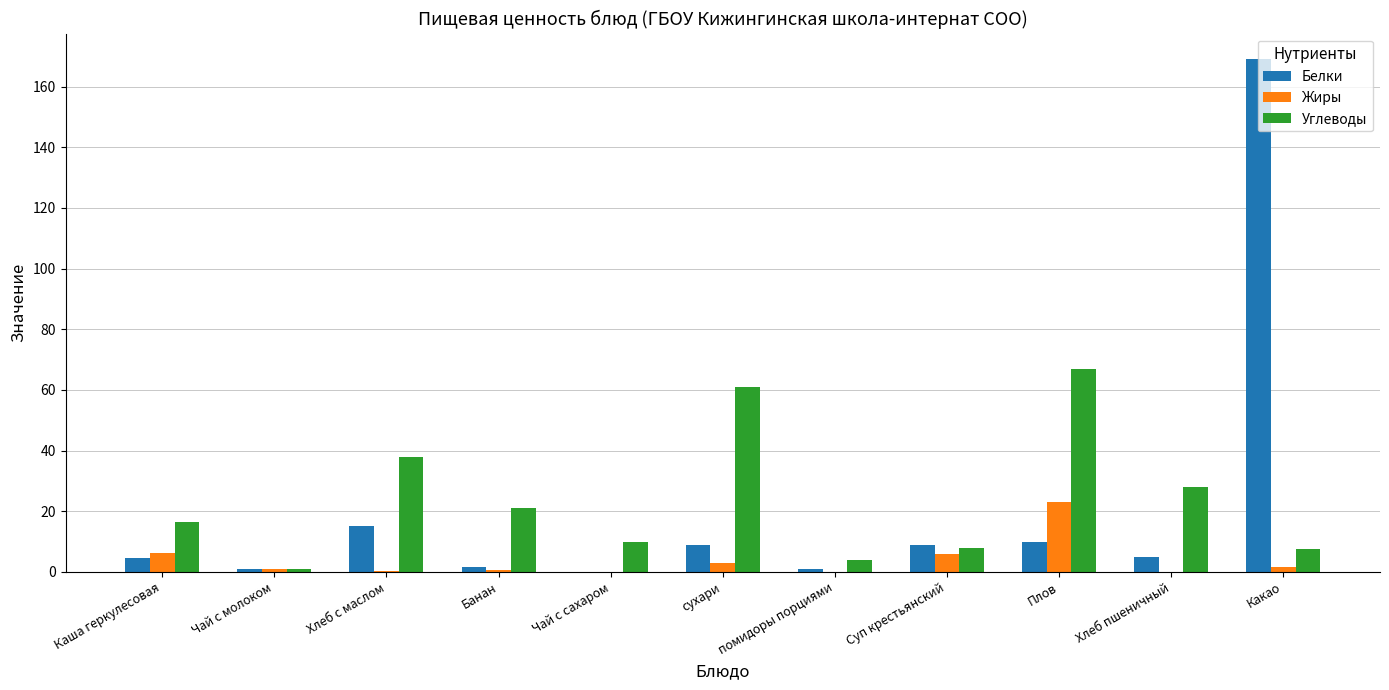

What is the difference between the Углеводы values at сухари and помидоры порциями?

57.0